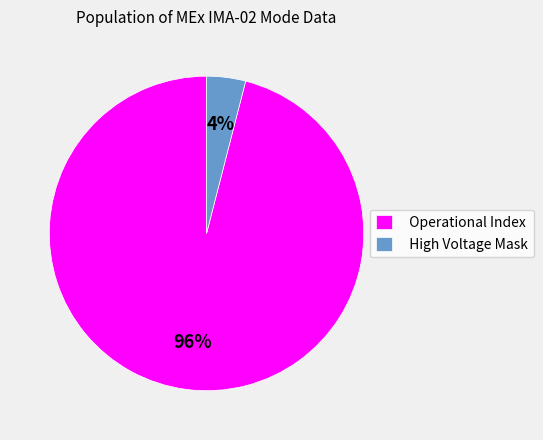

Which slice is the largest?

Operational Index